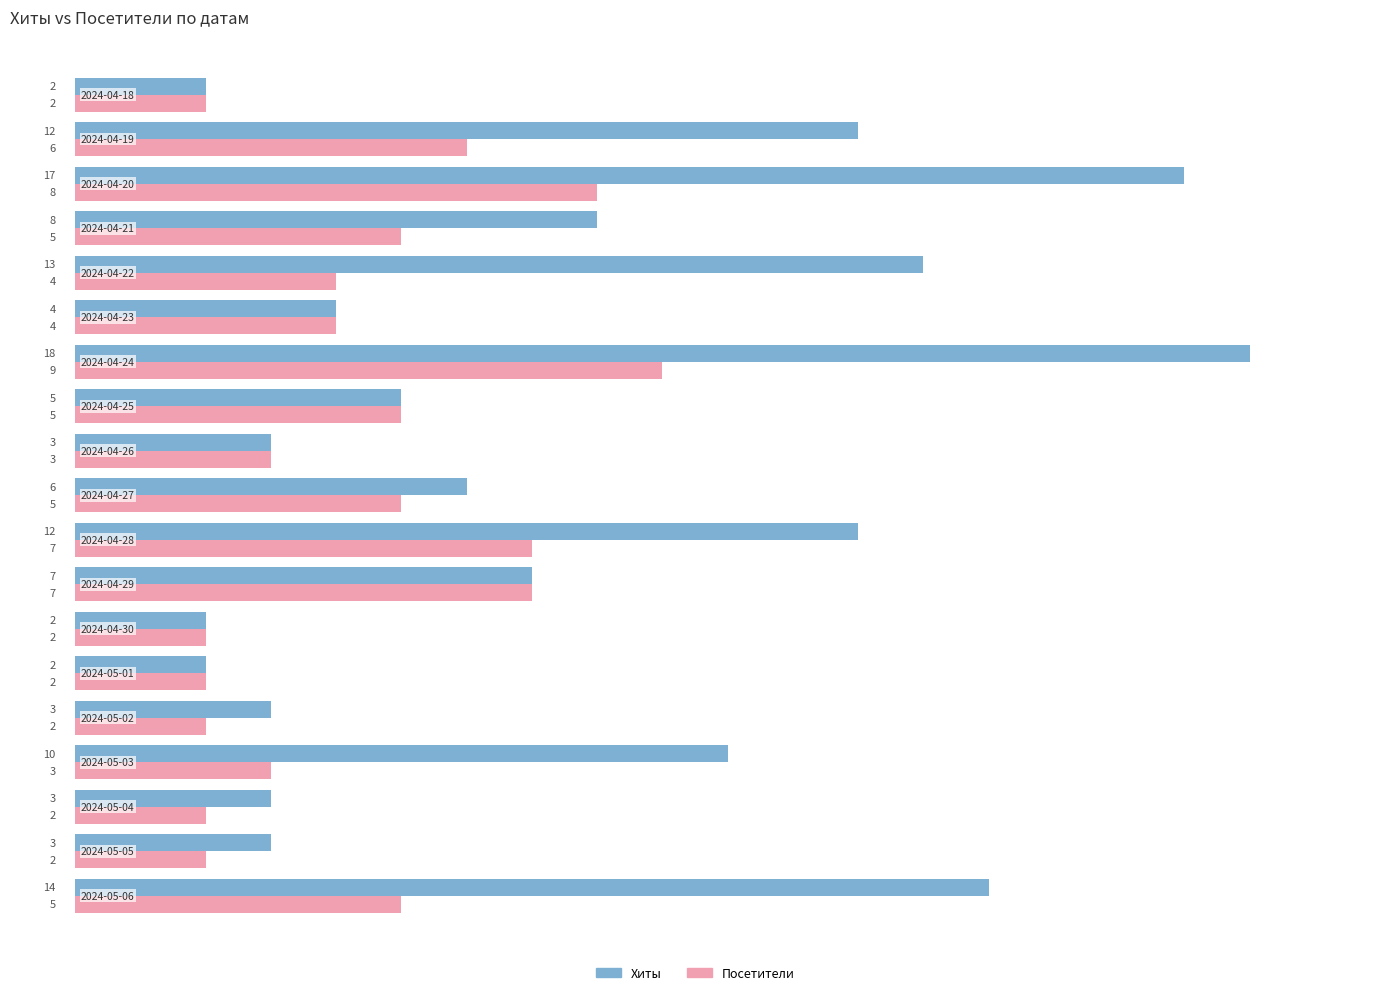

Which series has the largest total across all categories?

Хиты